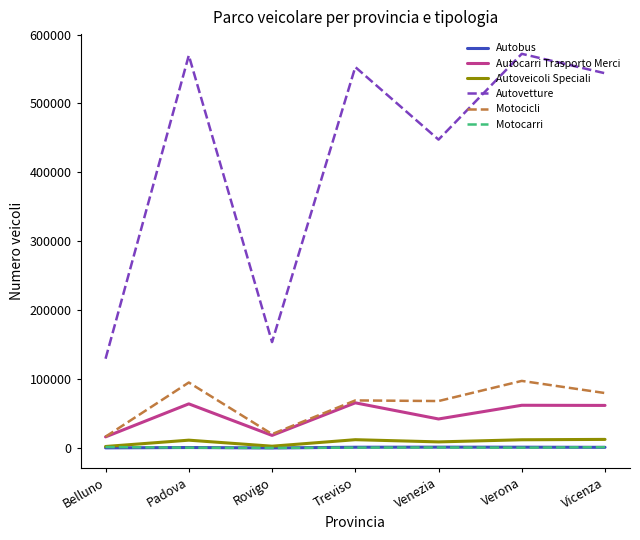

What is the maximum value shown in the chart?

572024